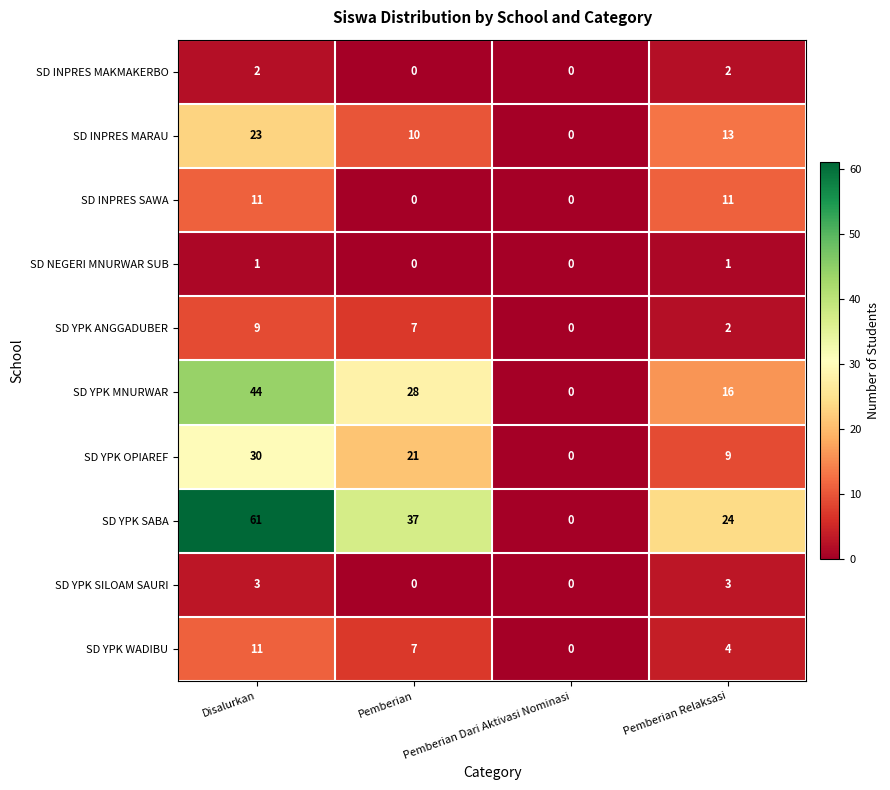

What is the maximum value shown in the chart?

61